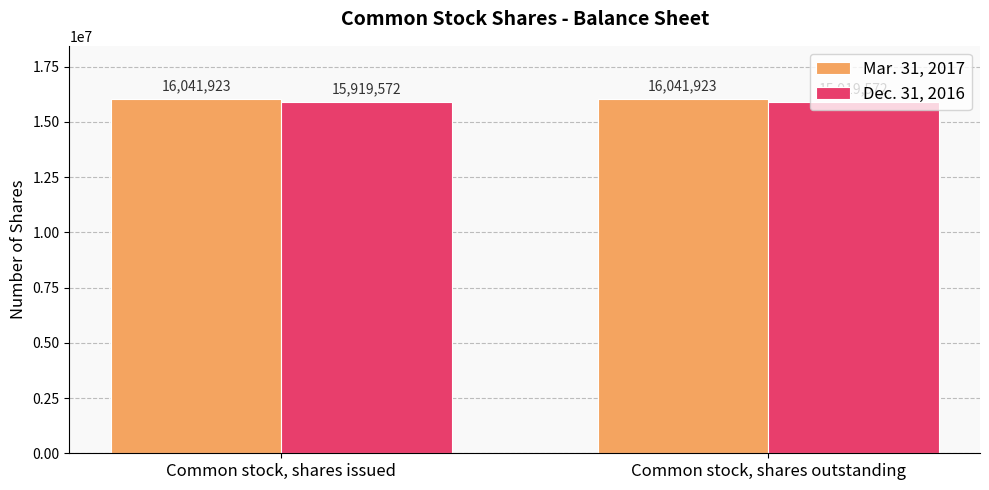

What is the minimum value shown in the chart?

15919572